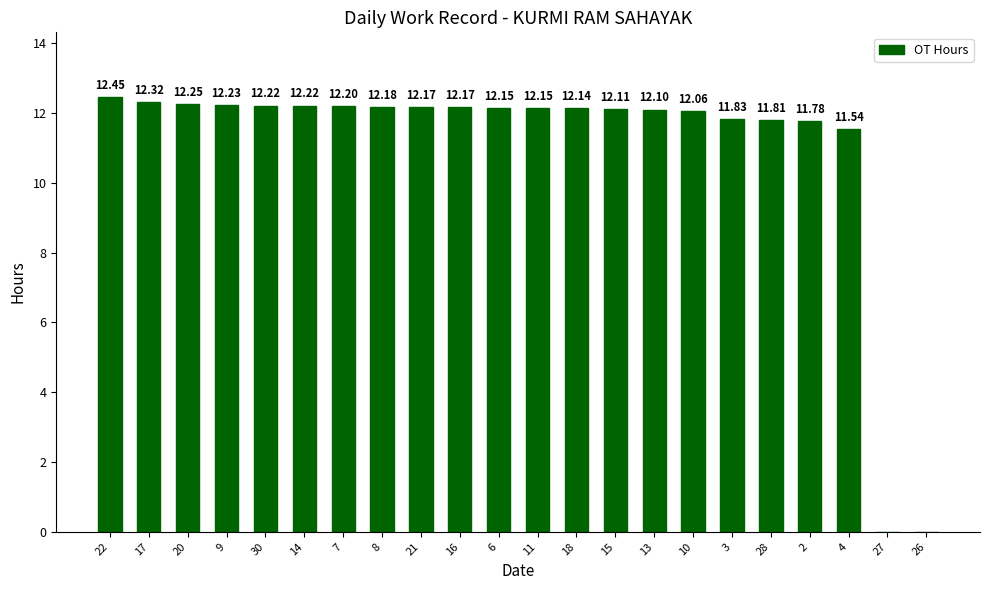

What is the change in value from 7 to 13?

-0.1